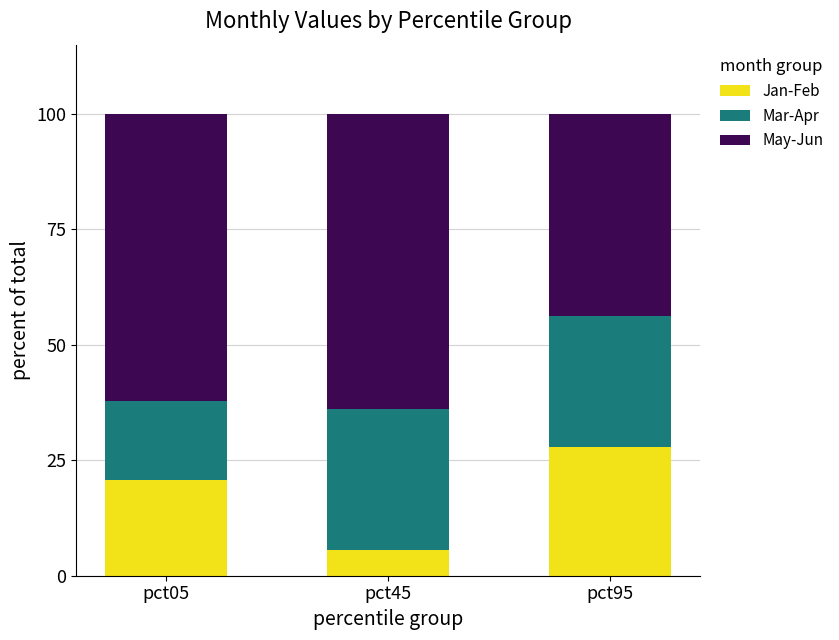

What is the total value across all series at pct45?

100.0